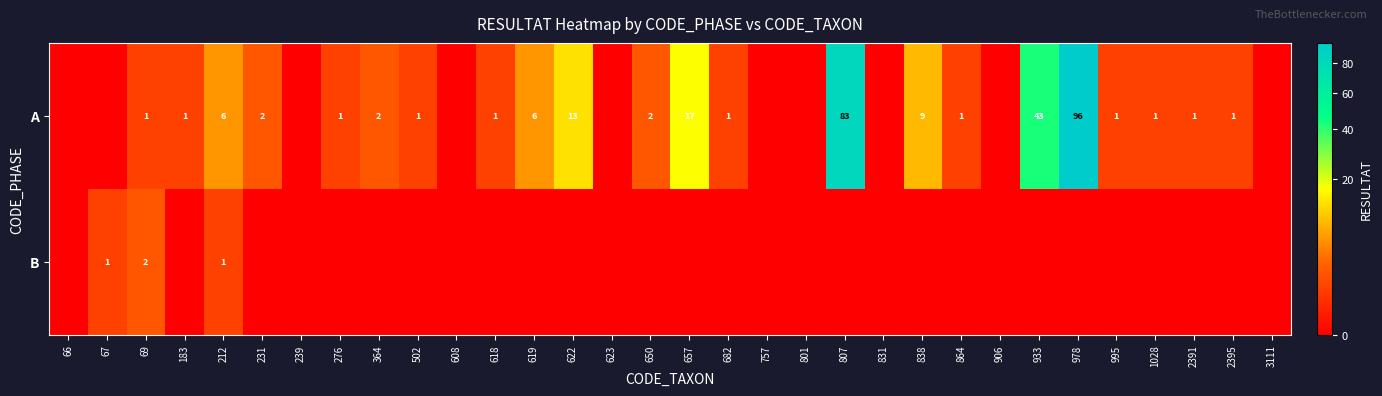

What is the sum of the A values at 619 and 618?

7